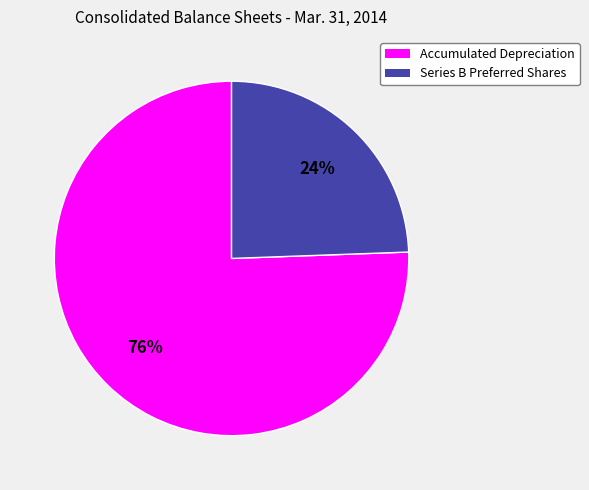

To the nearest percent, what is the average slice percentage?

50%